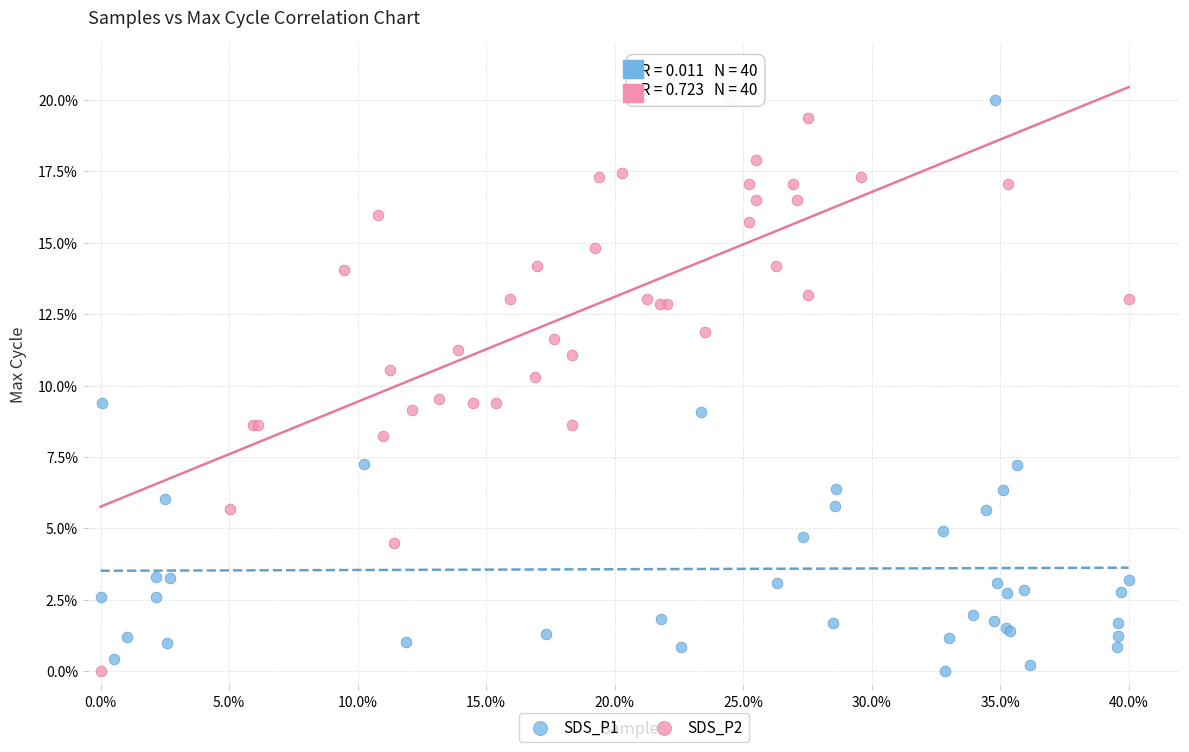

What are all the series names shown in the legend?

SDS_P1, SDS_P2